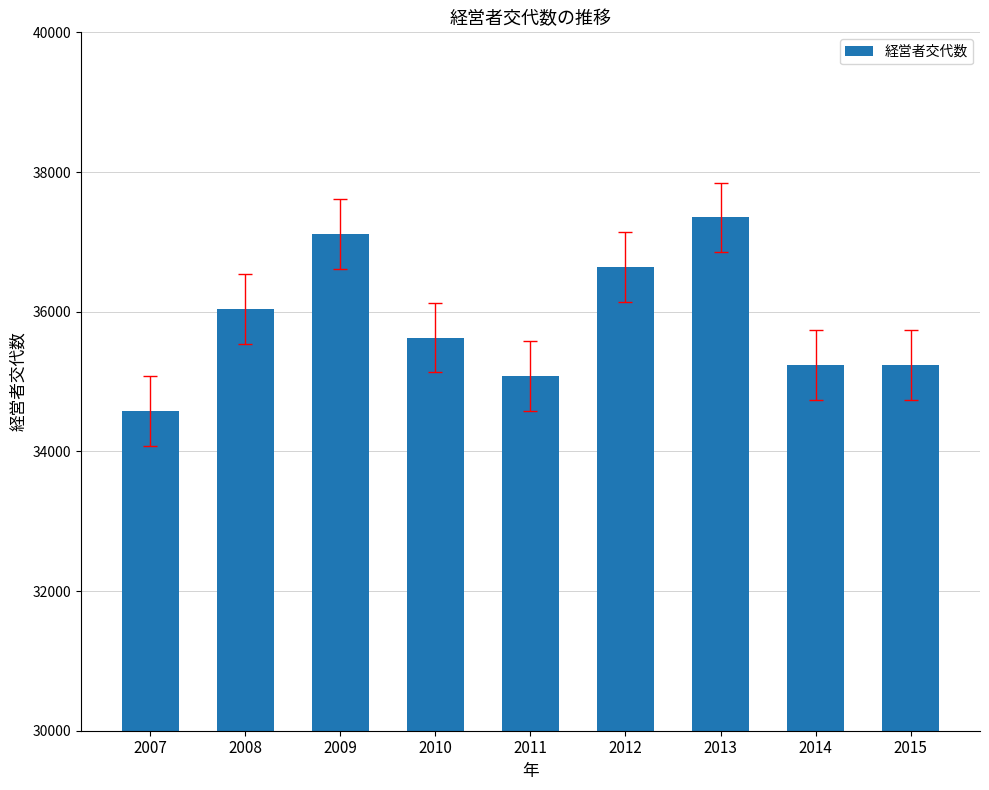

What is the average value?

35878